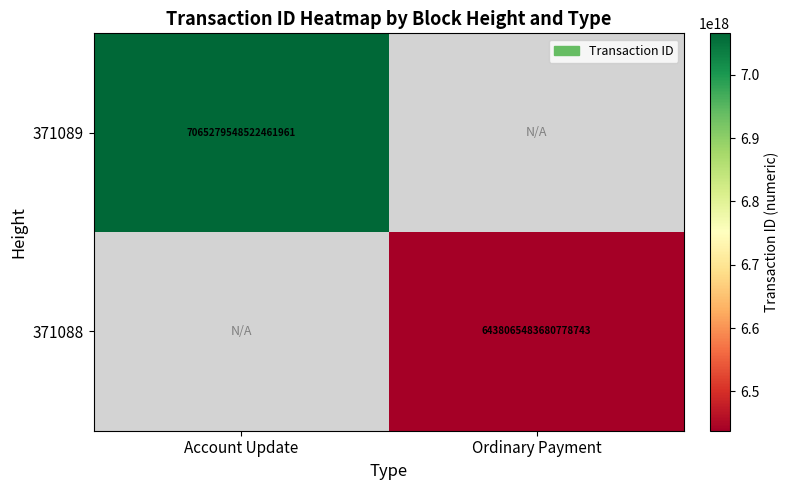

What is the maximum value shown in the chart?

7065279548522462208.0